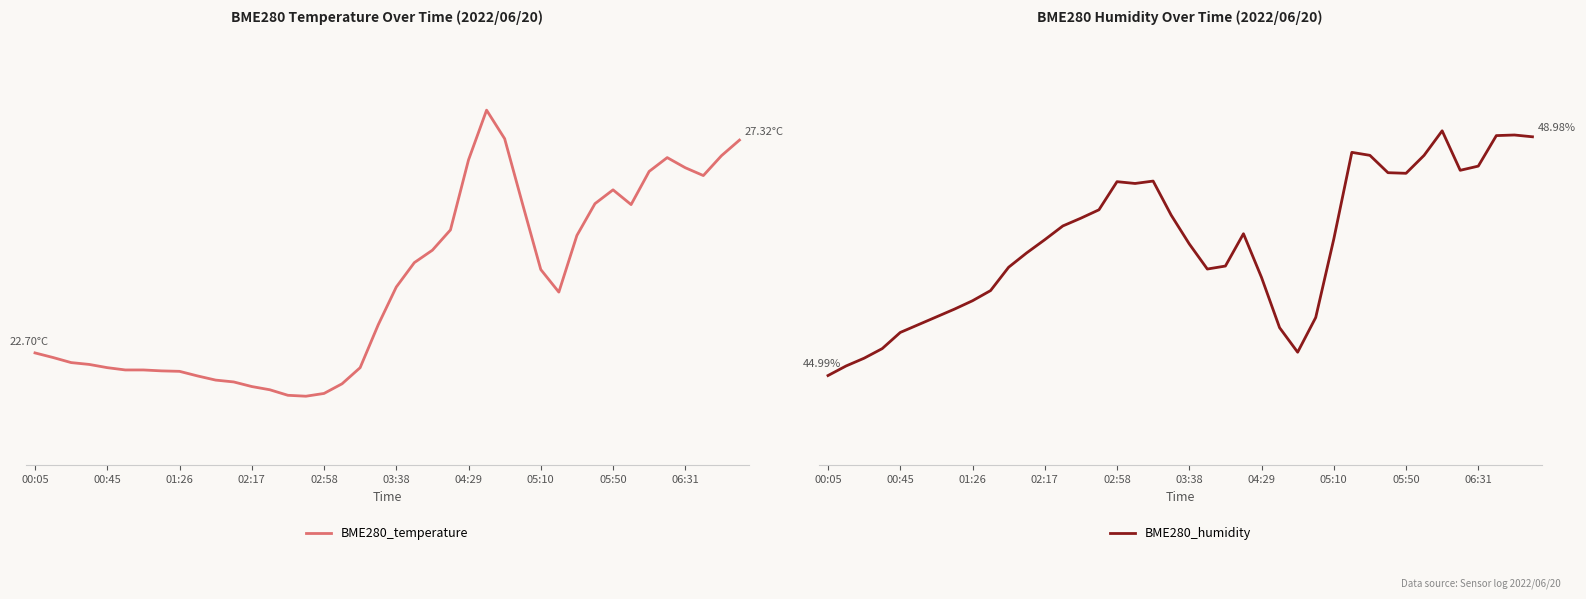

What is the sum of all BME280_temperature values?

965.5